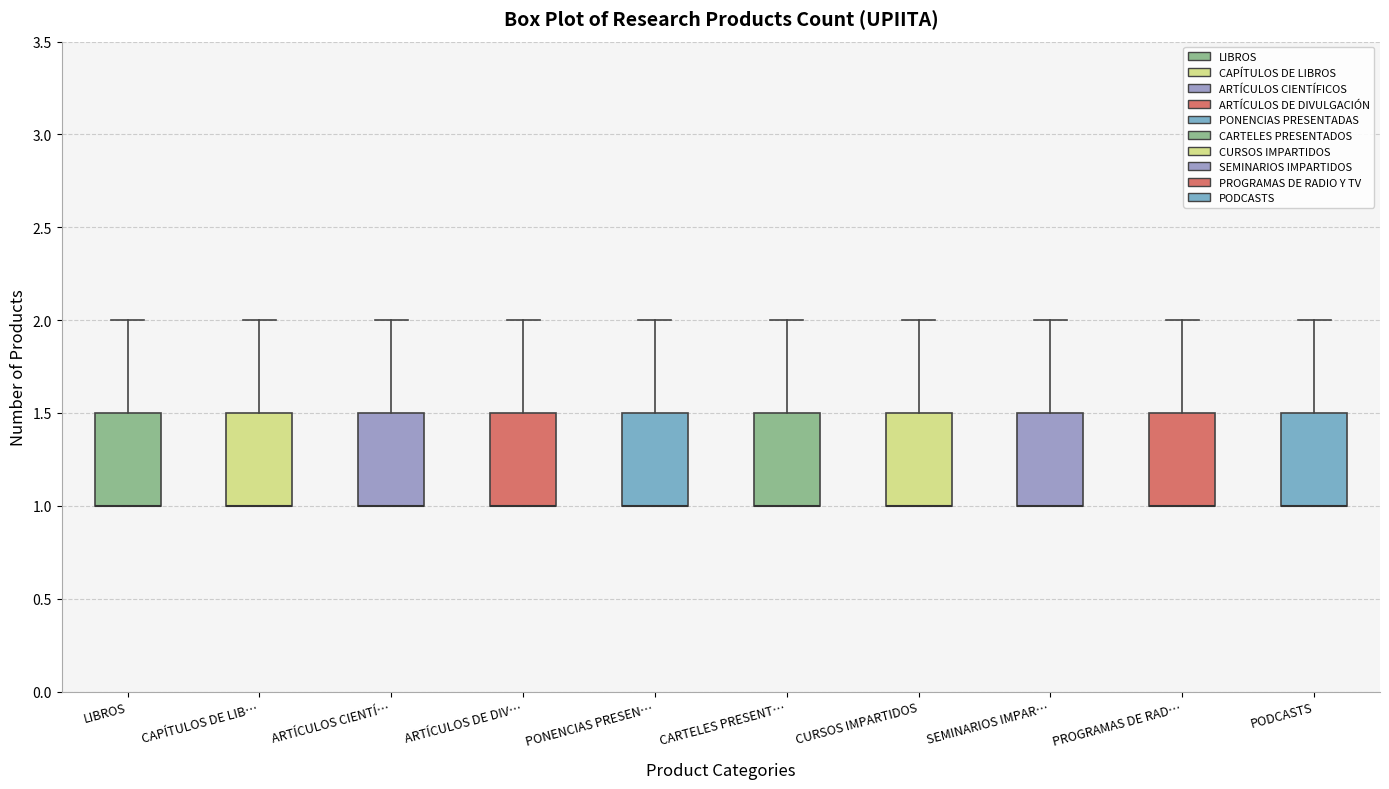

Where is the upper edge of the box for ARTÍCULOS DE DIV… on the y-axis? The values are not printed on the chart, so give them approximately, as read against the axis.

1.5